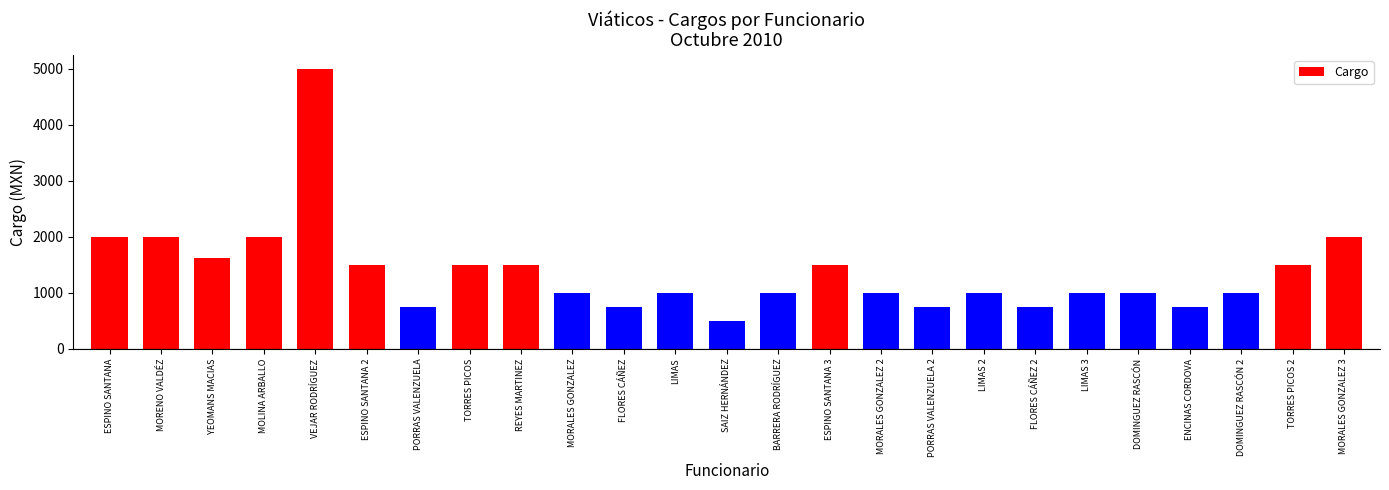

The chart shows a value of 362.4 at BARRERA RODRÍGUEZ. True or false?

False